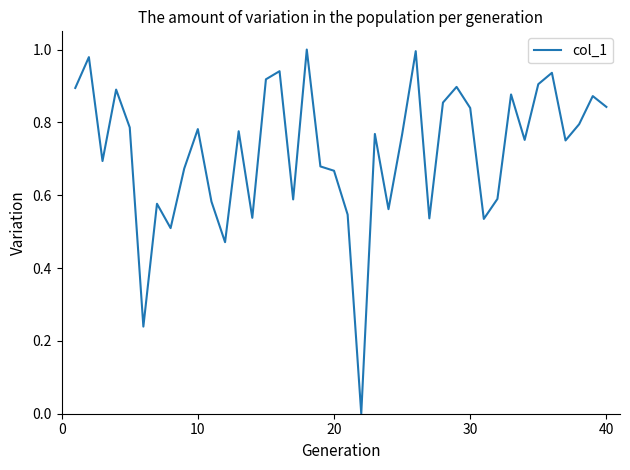

Reading left to right, list all the values displayed in this chart.

0.9	1.0	0.7	0.9	0.8	0.2	0.6	0.5	0.7	0.8	0.6	0.5	0.8	0.5	0.9	0.9	0.6	1.0	0.7	0.7	0.5	0.0	0.8	0.6	0.8	1.0	0.5	0.9	0.9	0.8	0.5	0.6	0.9	0.8	0.9	0.9	0.8	0.8	0.9	0.8